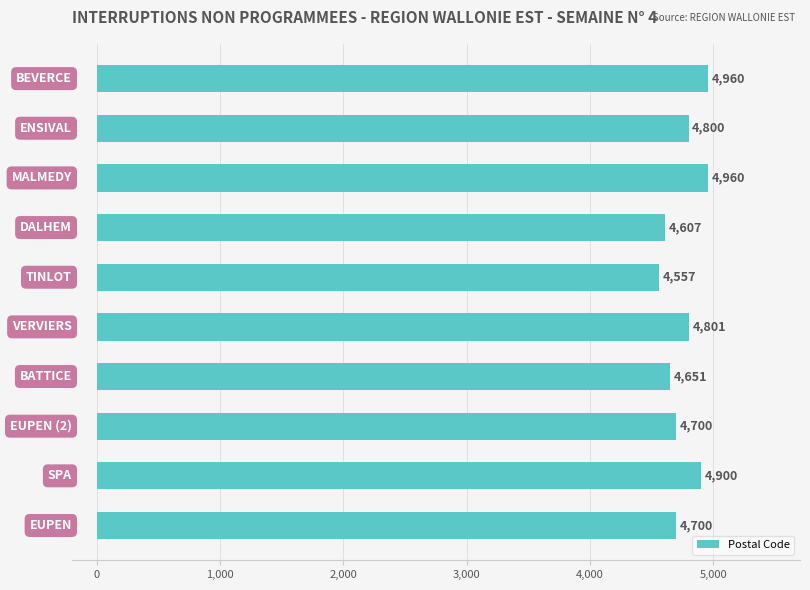

How many values are between 4651 and 4900?

6